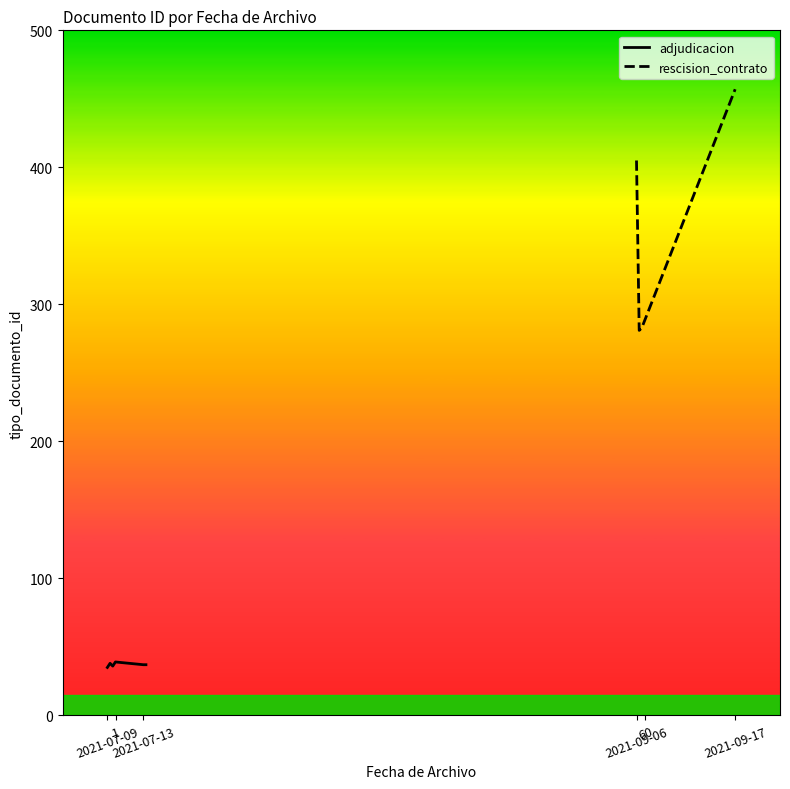

What is the difference between the values at 2021-07-09 and 1?

3